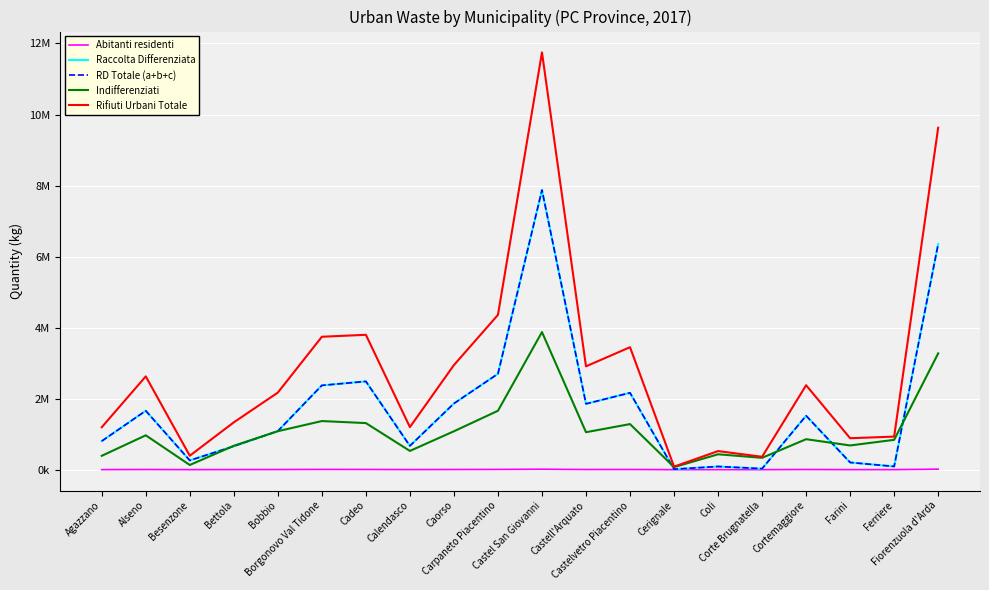

What is the minimum value shown in the chart?

123